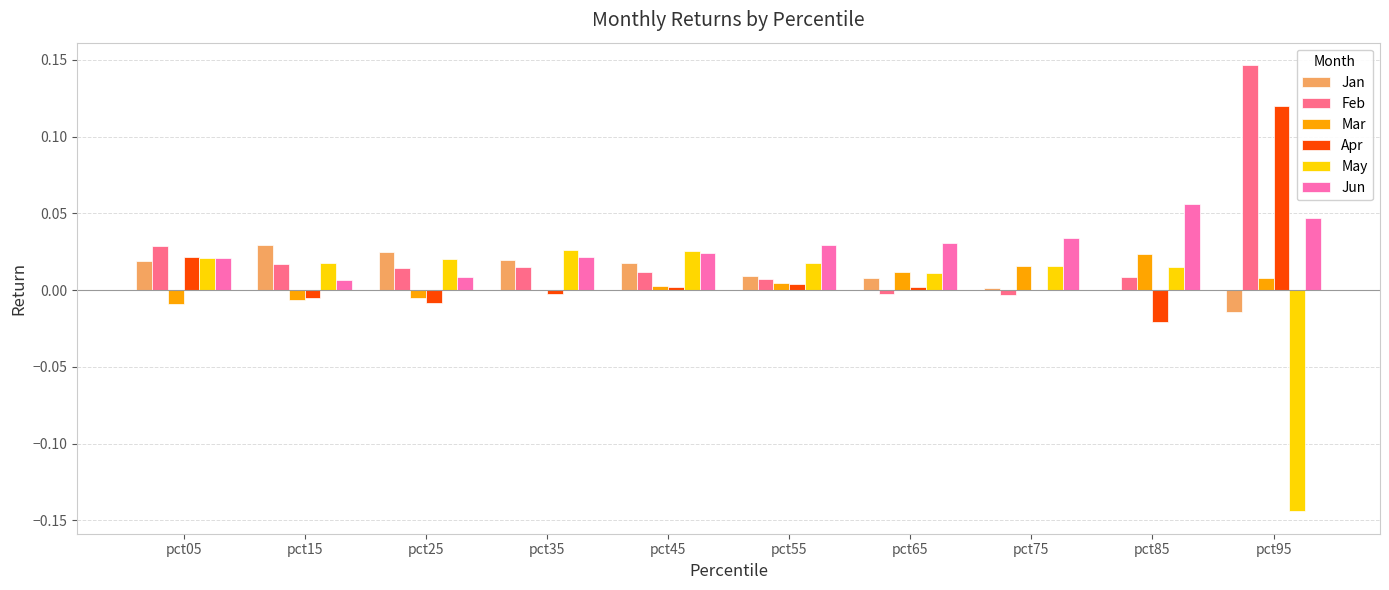

What are all the series names shown in the legend?

Jan, Feb, Mar, Apr, May, Jun